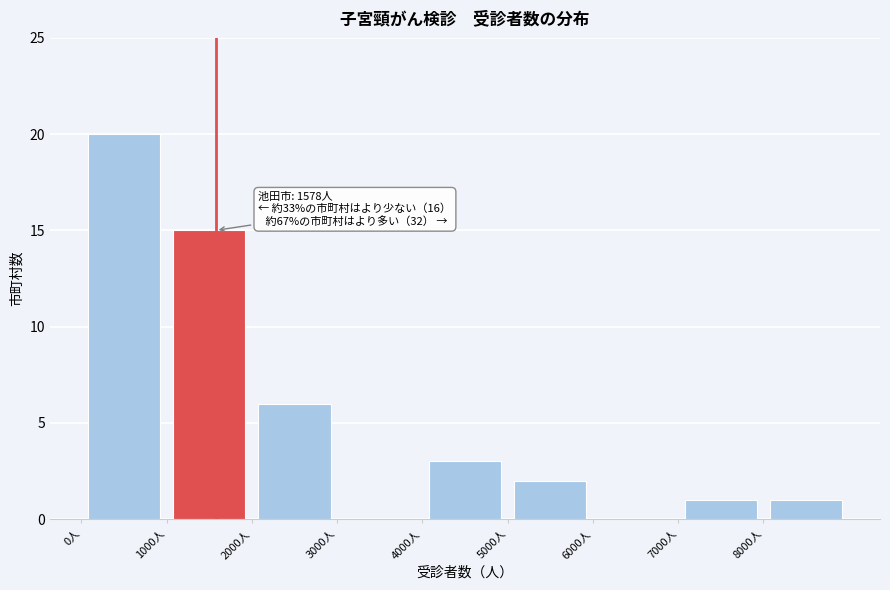

Over which range of the x-axis is the bar tallest?

0 to 1000